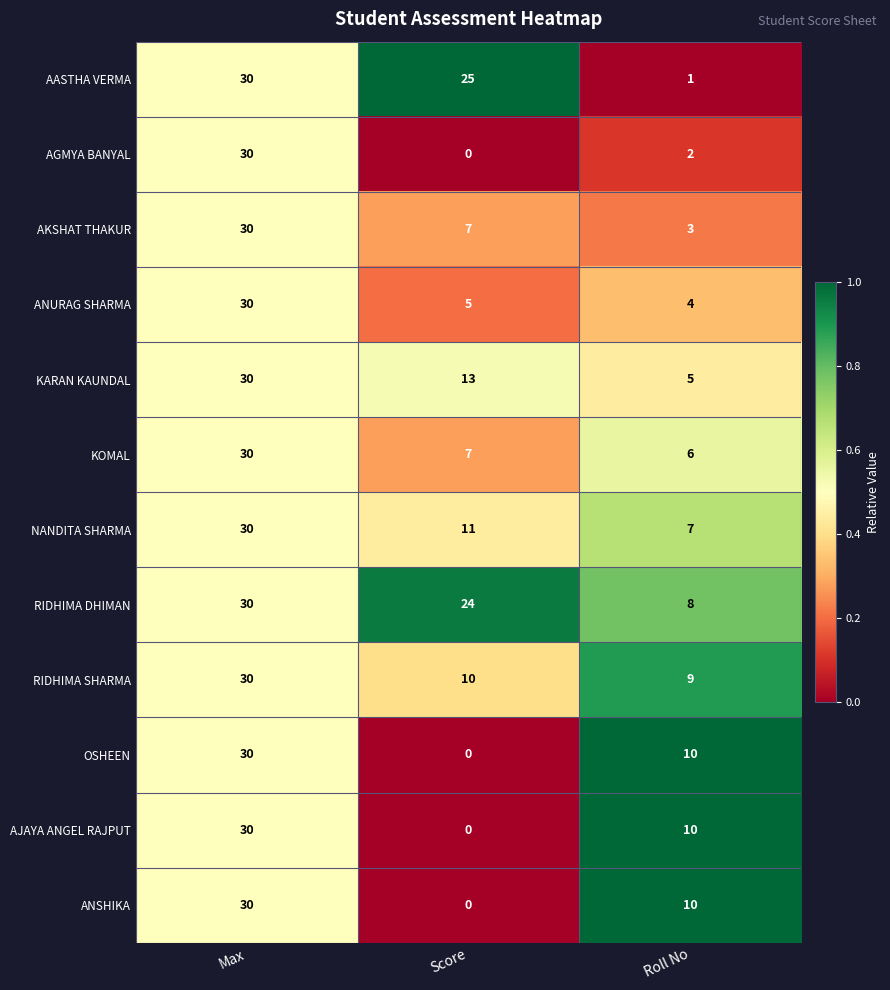

List the labels in order of RIDHIMA SHARMA value, largest first.

Max, Score, Roll No